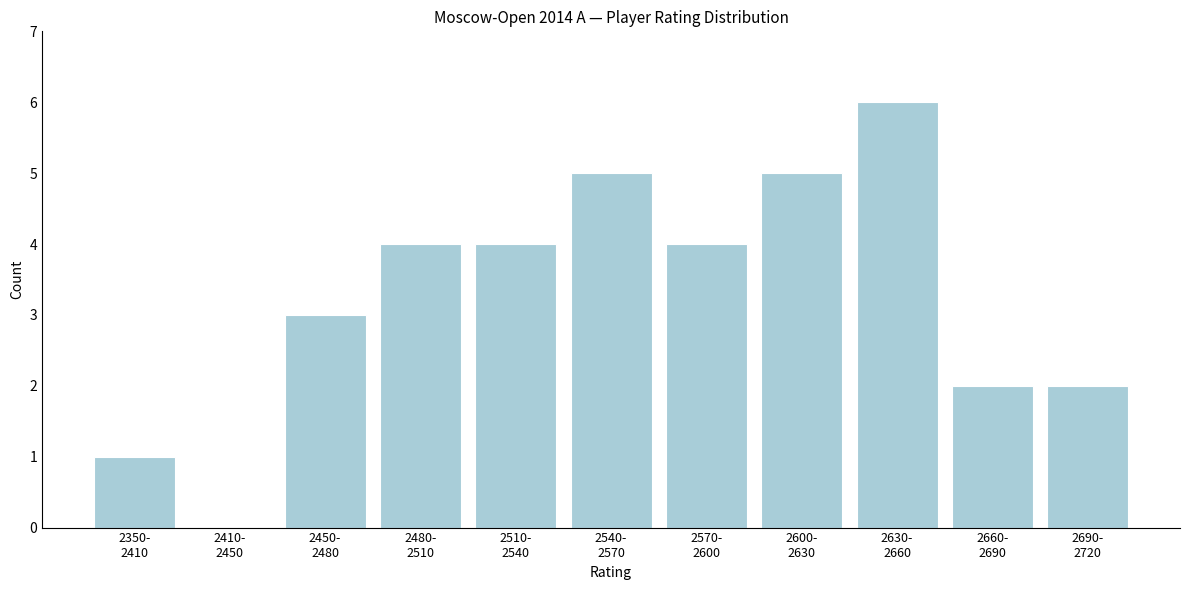

What is the sum of all values?

36